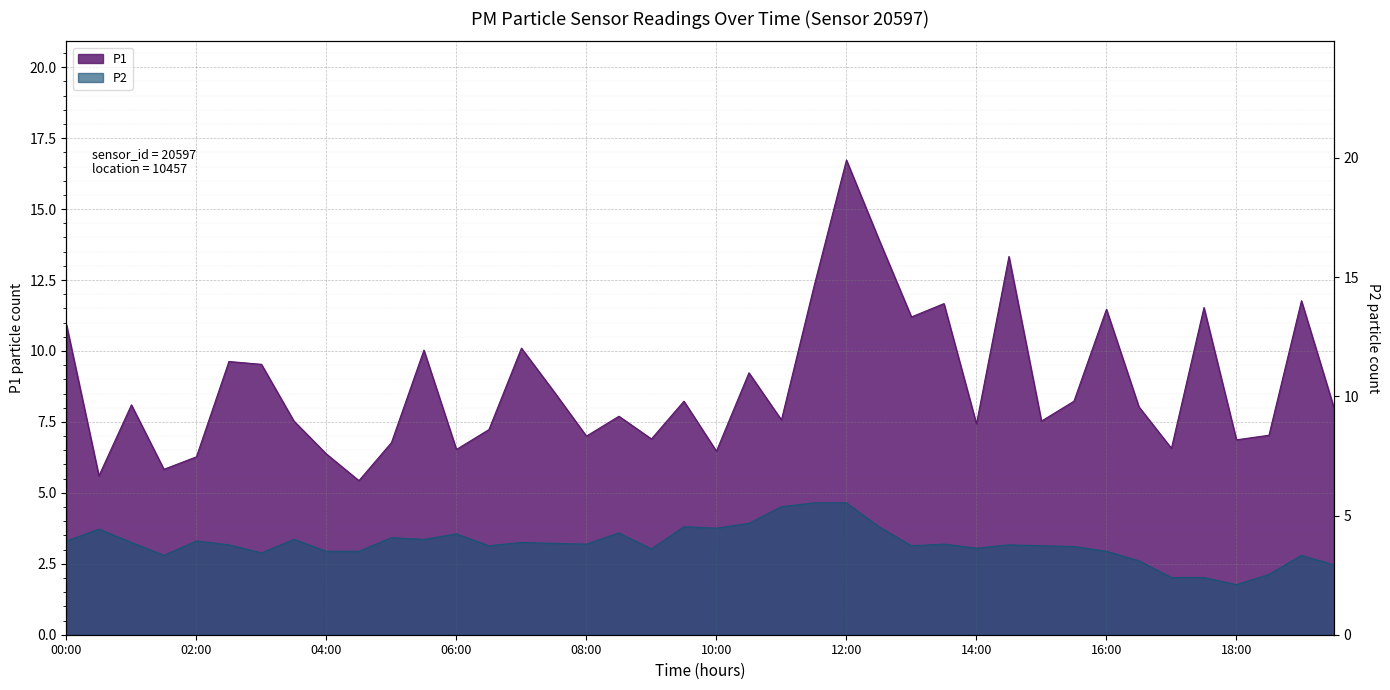

Which series has the widest spread of values?

P1